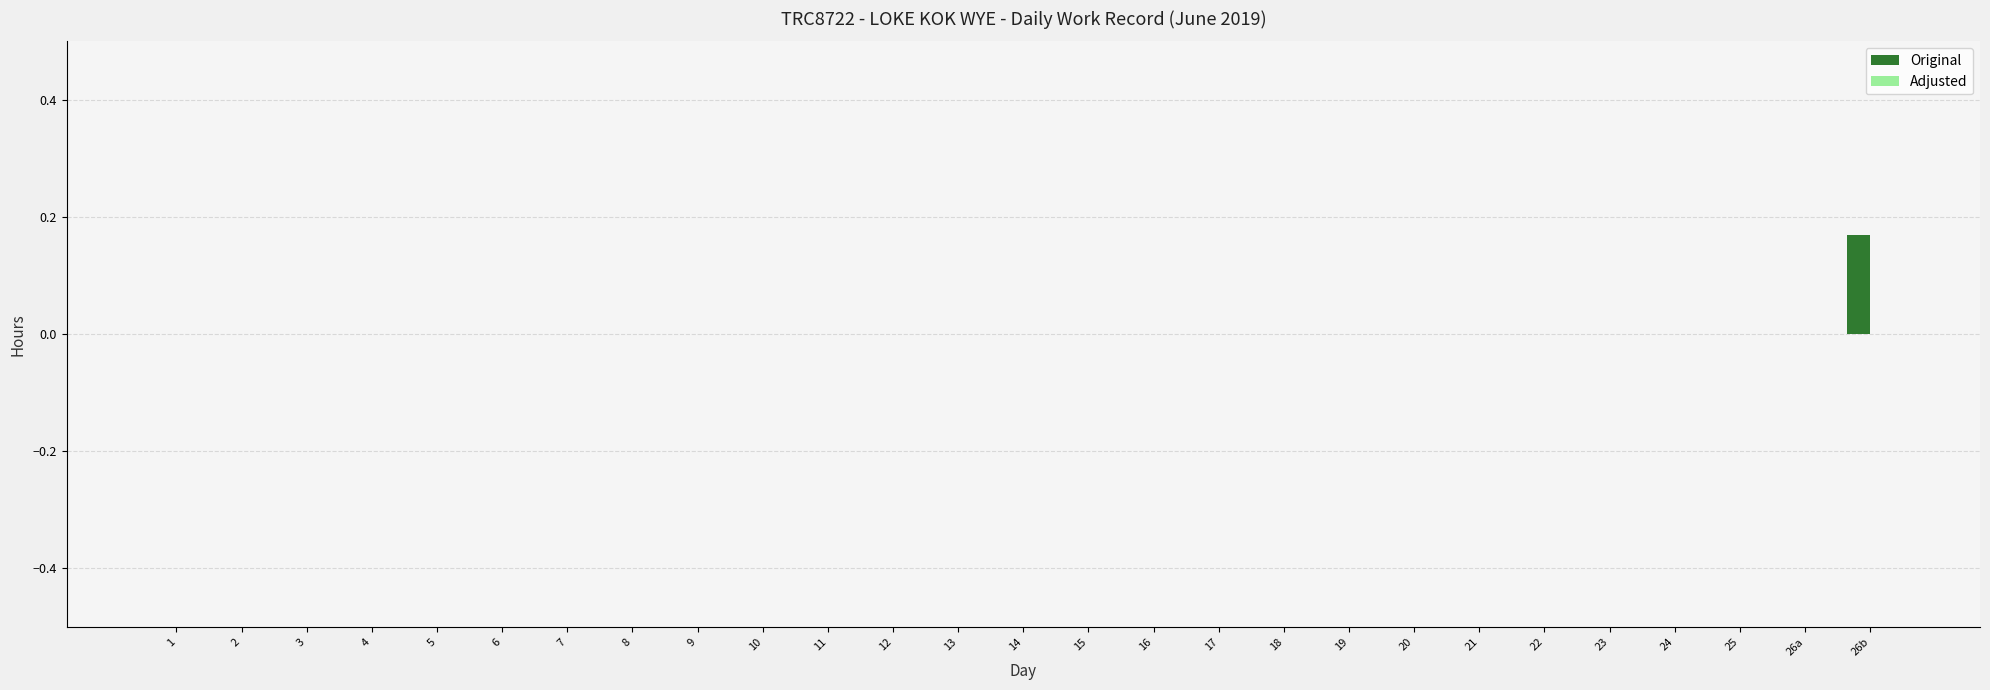

The chart shows a value of 0.1 at 14. True or false?

False